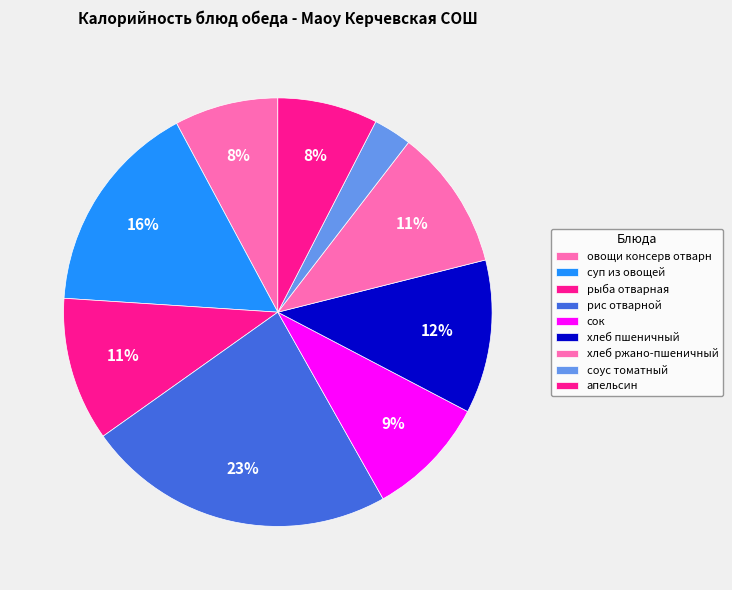

What portion of the pie excludes рис отварной?

76.7%